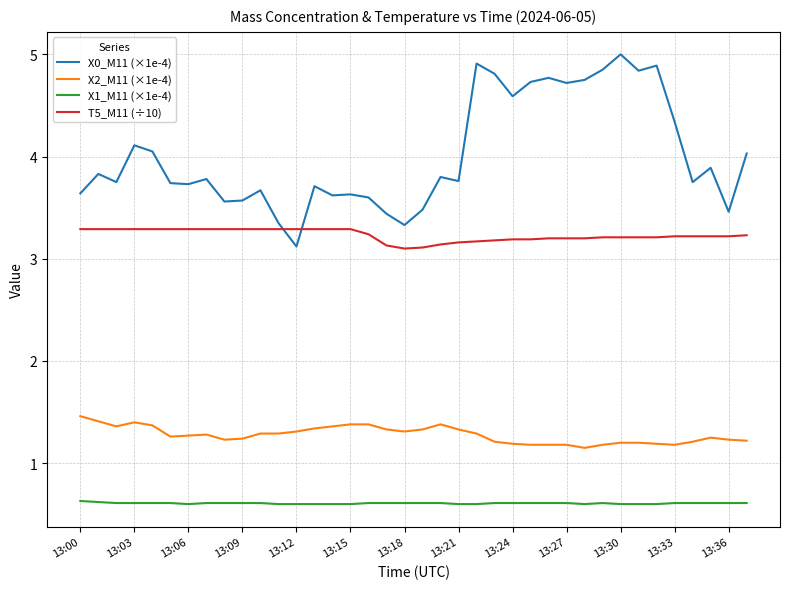

Which series has the widest spread of values?

X0_M11 (×1e-4)